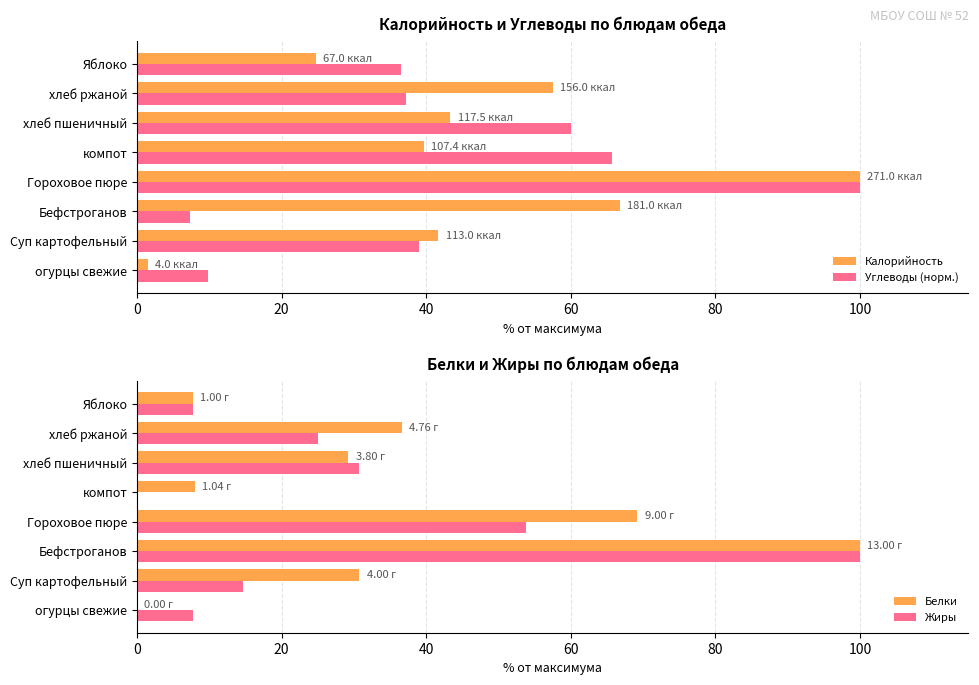

Is the value of Белки at компот greater than the value of Жиры at хлеб ржаной?

No